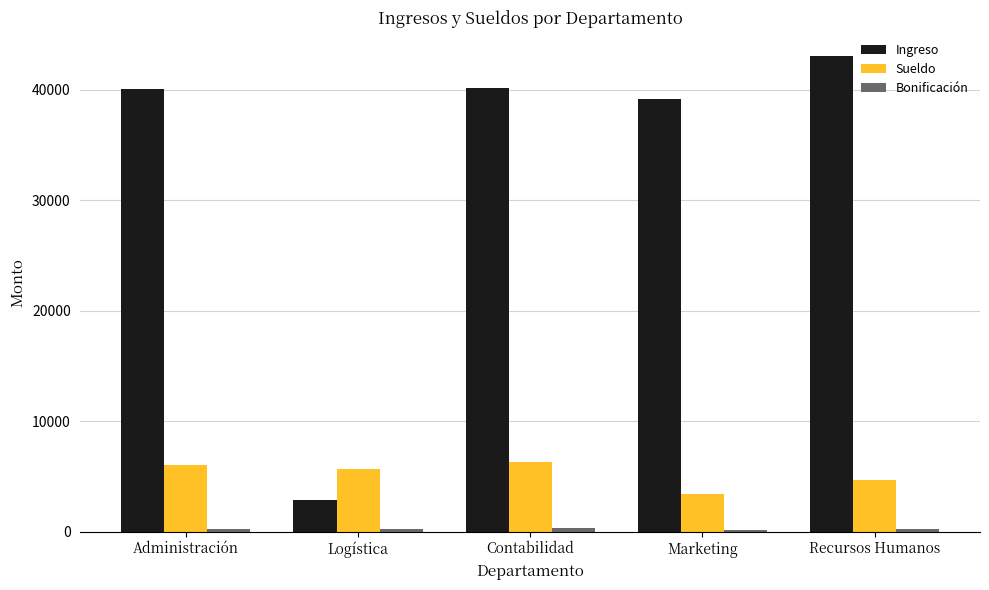

What is the difference between the maximum and second lowest values in the Ingreso series?

3908.0